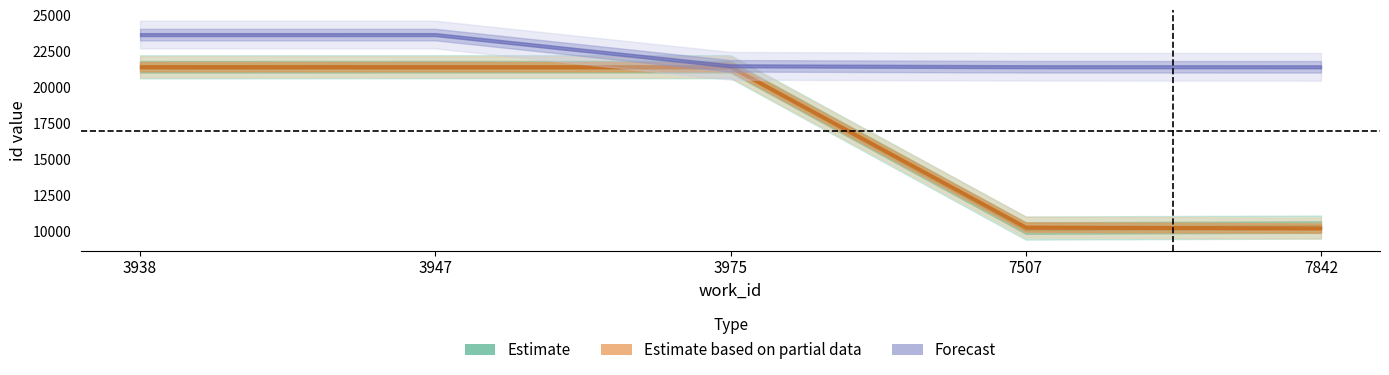

At which label is Estimate closest to 15841?

7842